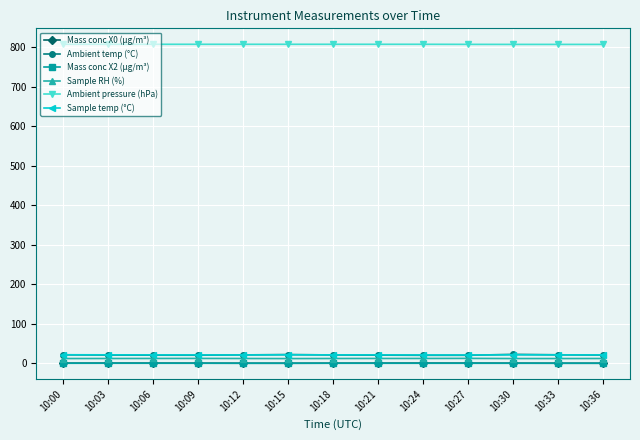

How many Sample temp (°C) values are between 21 and 22?

13